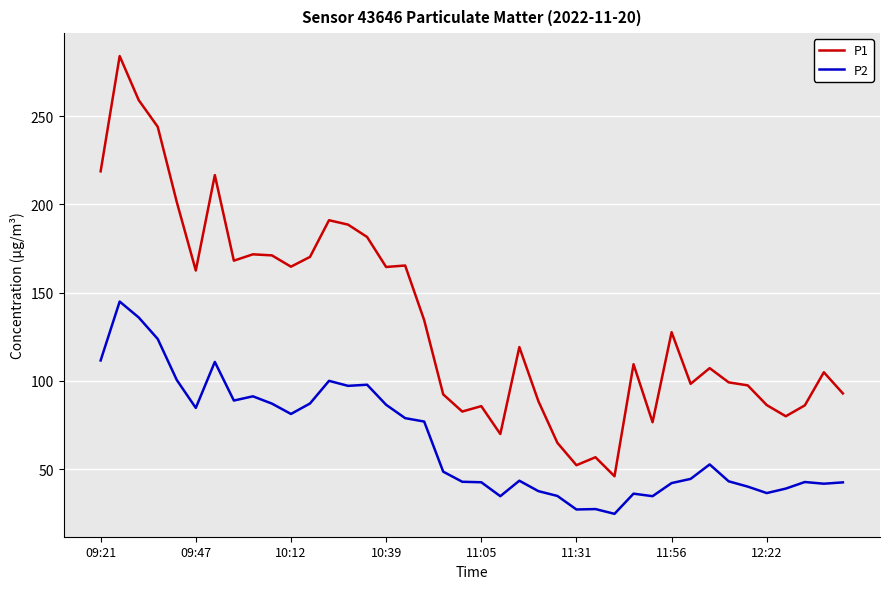

Which series has the widest spread of values?

P1